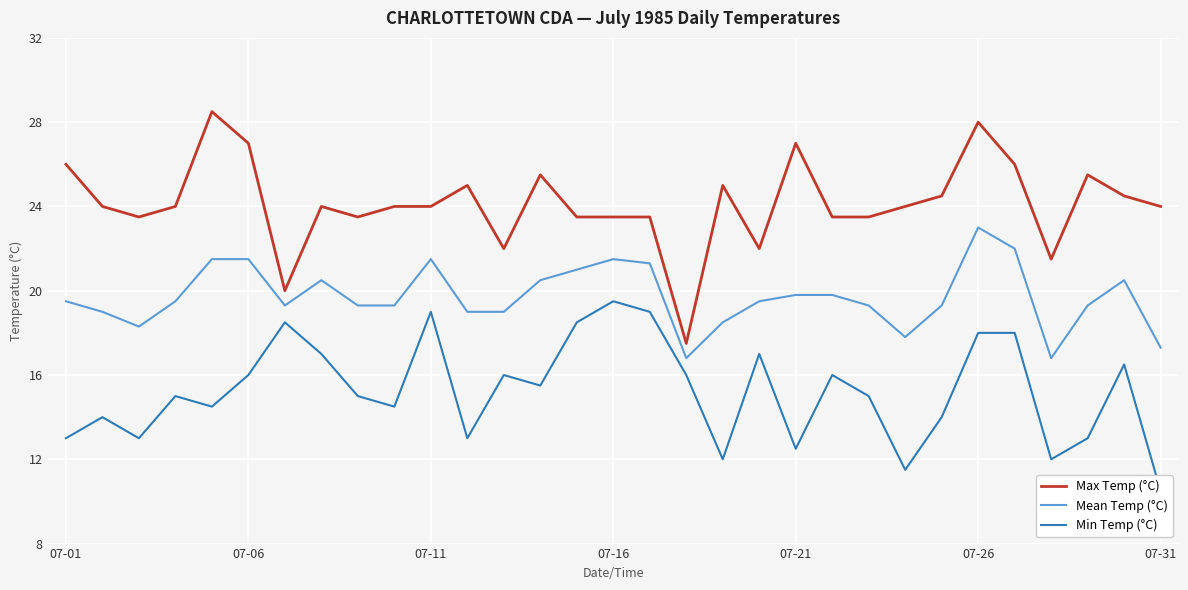

True or false: Max Temp (°C) and Mean Temp (°C) cross at least once.

False